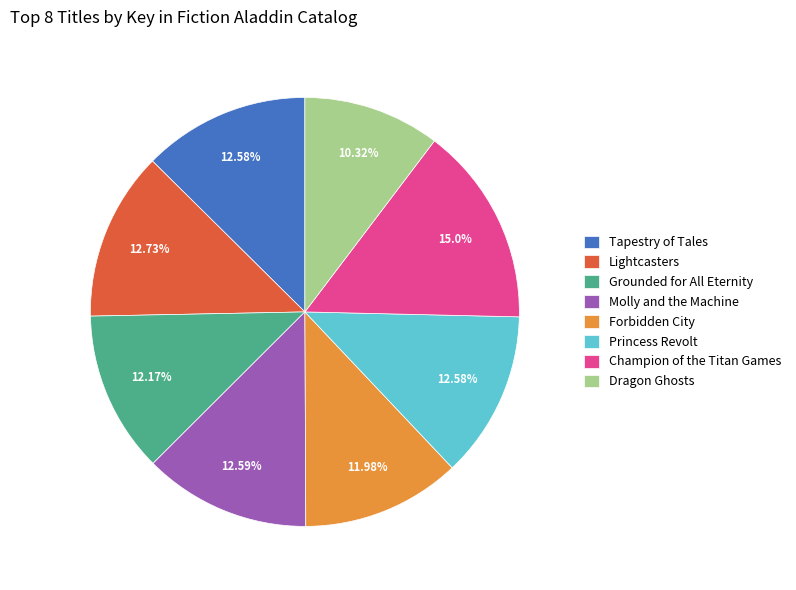

To the nearest percent, what is the average slice percentage?

12%